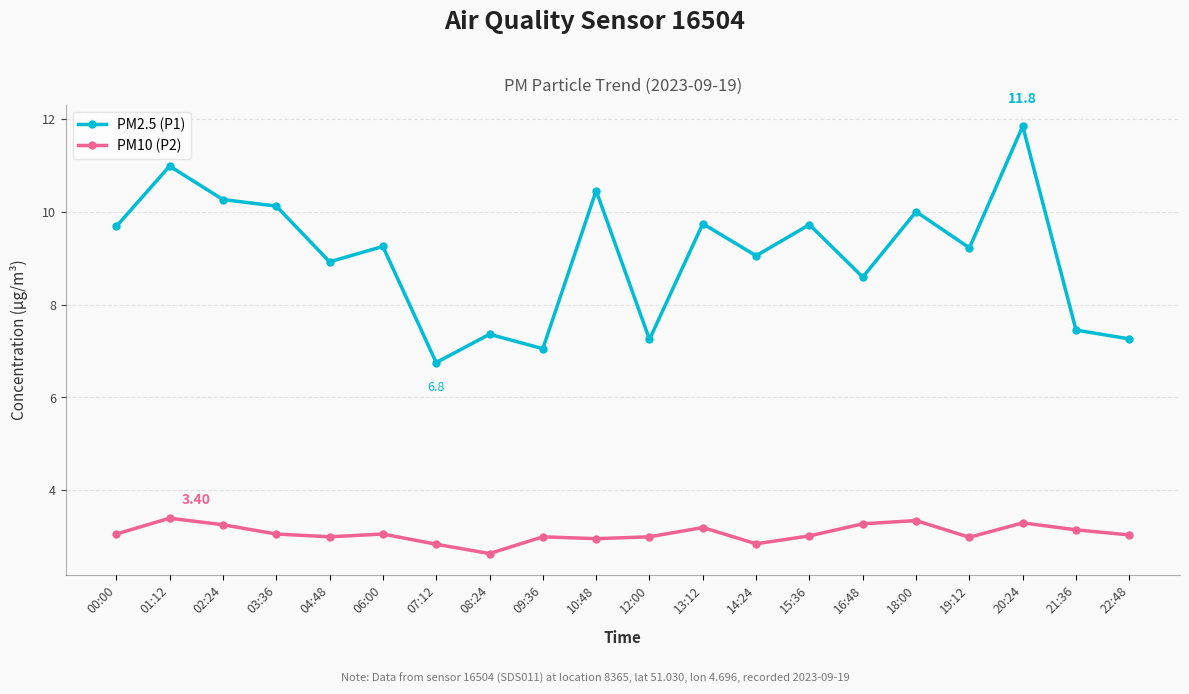

True or false: PM10 (P2) has more than 1 points higher than both neighbors.

True